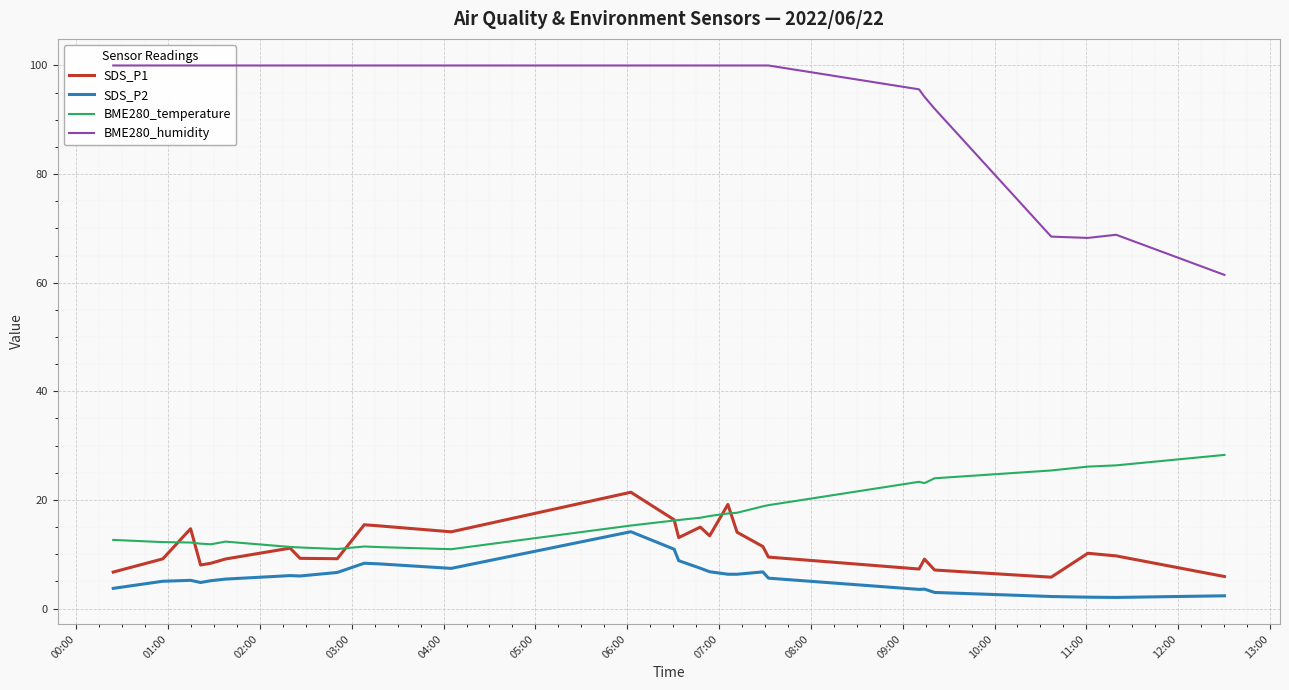

What is the minimum value for SDS_P1?

5.8